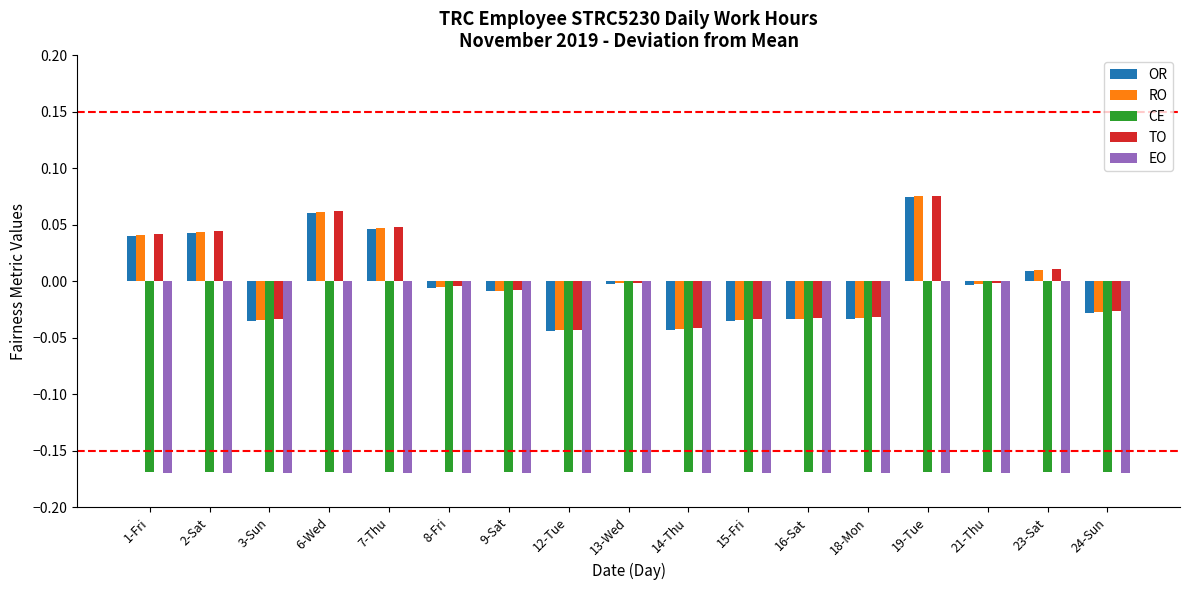

Which category has the highest value across all series?

19-Tue